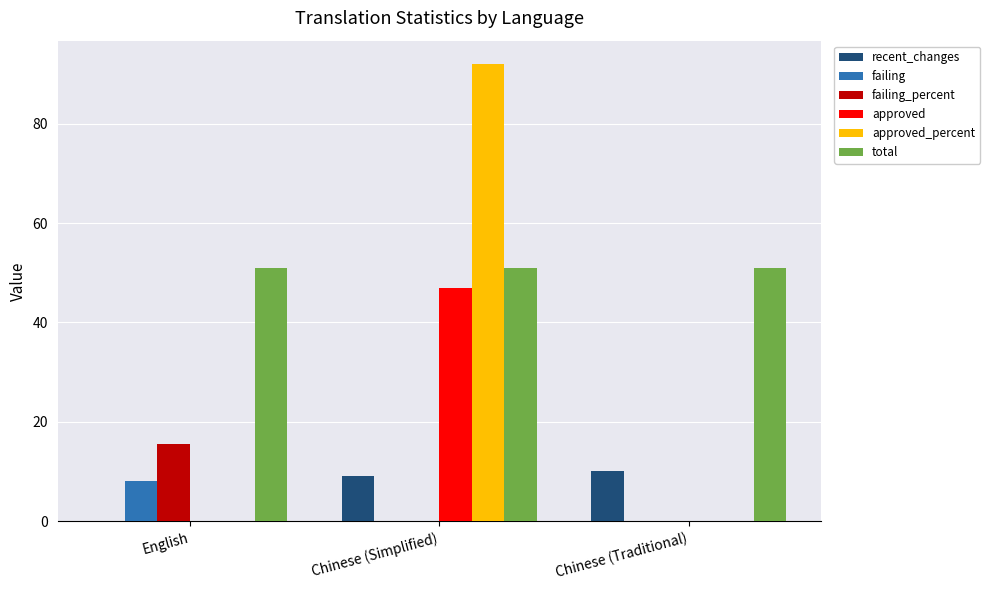

Reading left to right, transcribe all the data shown in this chart.

recent_changes: 0.0	9.0	10.0
failing: 8.0	0.0	0.0
failing_percent: 15.6	0.0	0.0
approved: 0.0	47.0	0.0
approved_percent: 0.0	92.1	0.0
total: 51.0	51.0	51.0